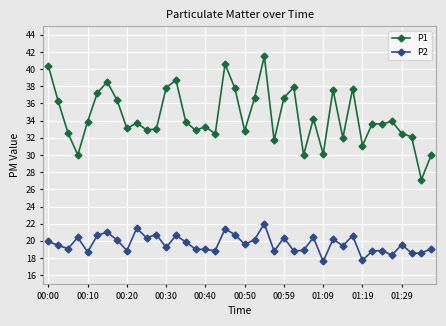

True or false: P2 and P1 cross at least once.

False